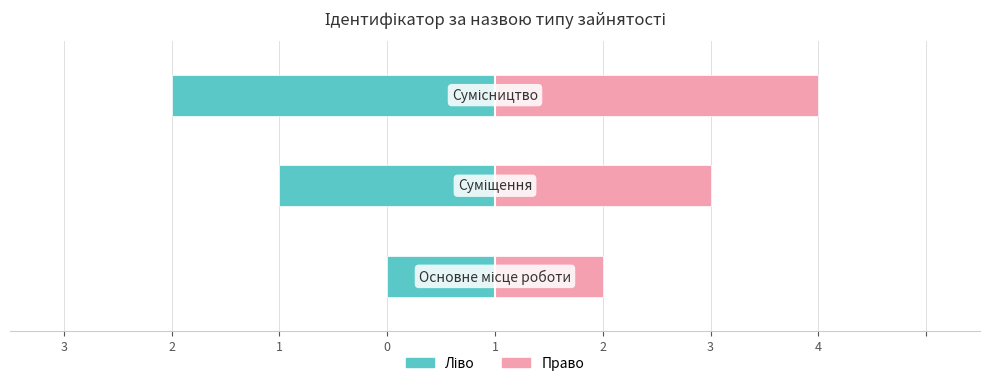

List the series in order of their overall mean, lowest first.

Ідентифікатор (ліво), Ідентифікатор (право)